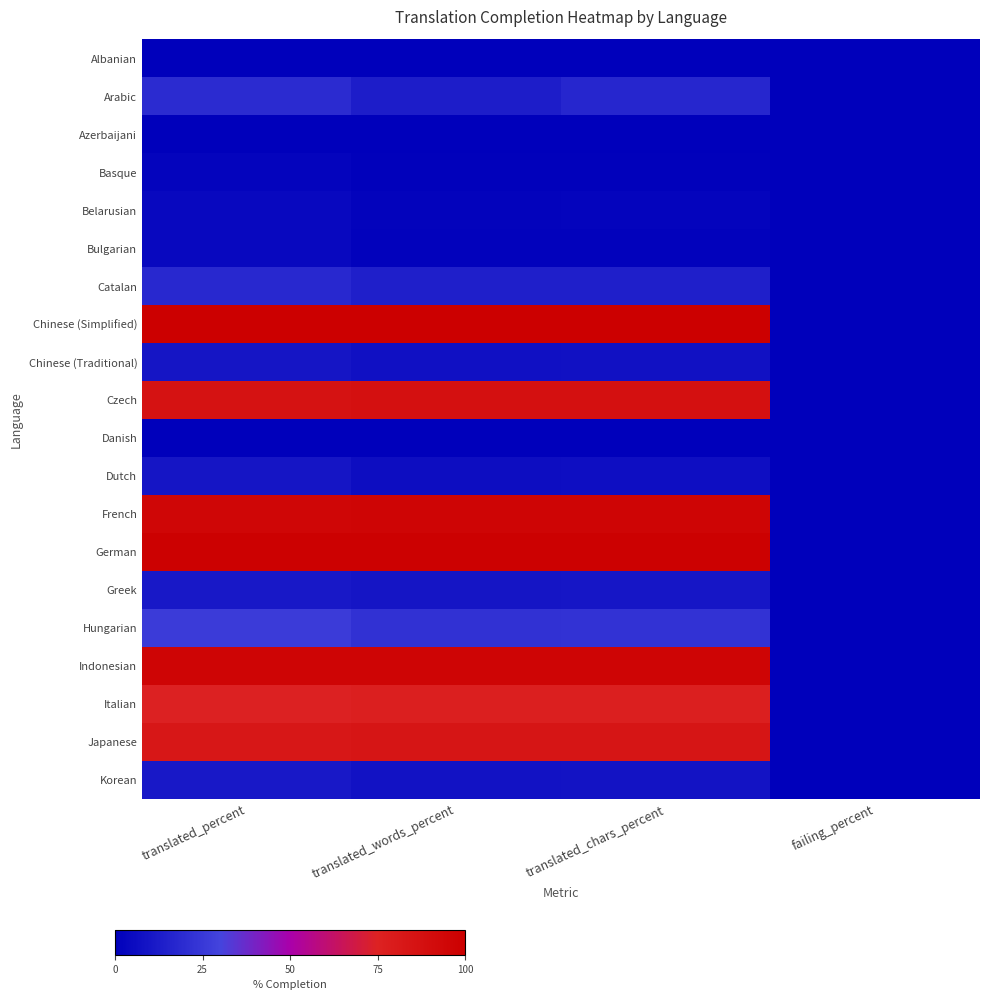

What is the greatest value displayed?

100.0